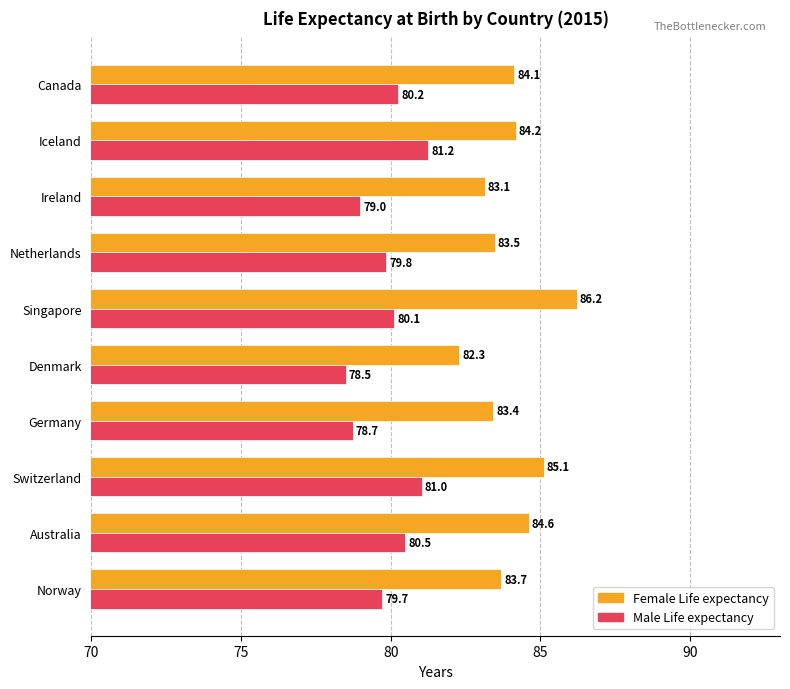

What is the smallest value displayed?

78.5